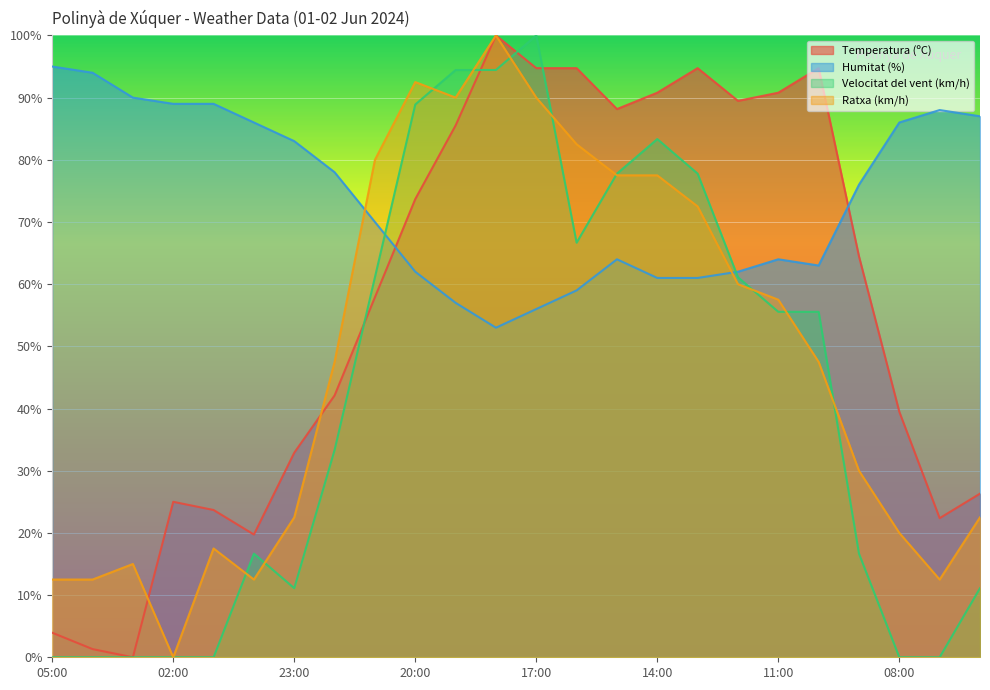

What are all the series names shown in the legend?

Temperatura (ºC), Humitat (%), Velocitat del vent (km/h), Ratxa (km/h)